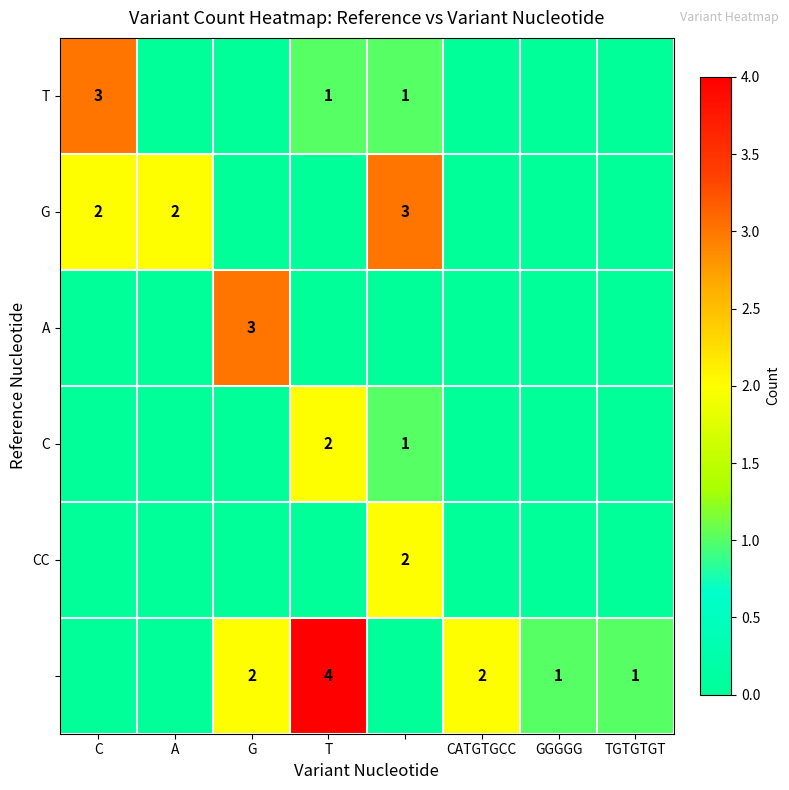

The G series shows 1 at C. True or false?

False